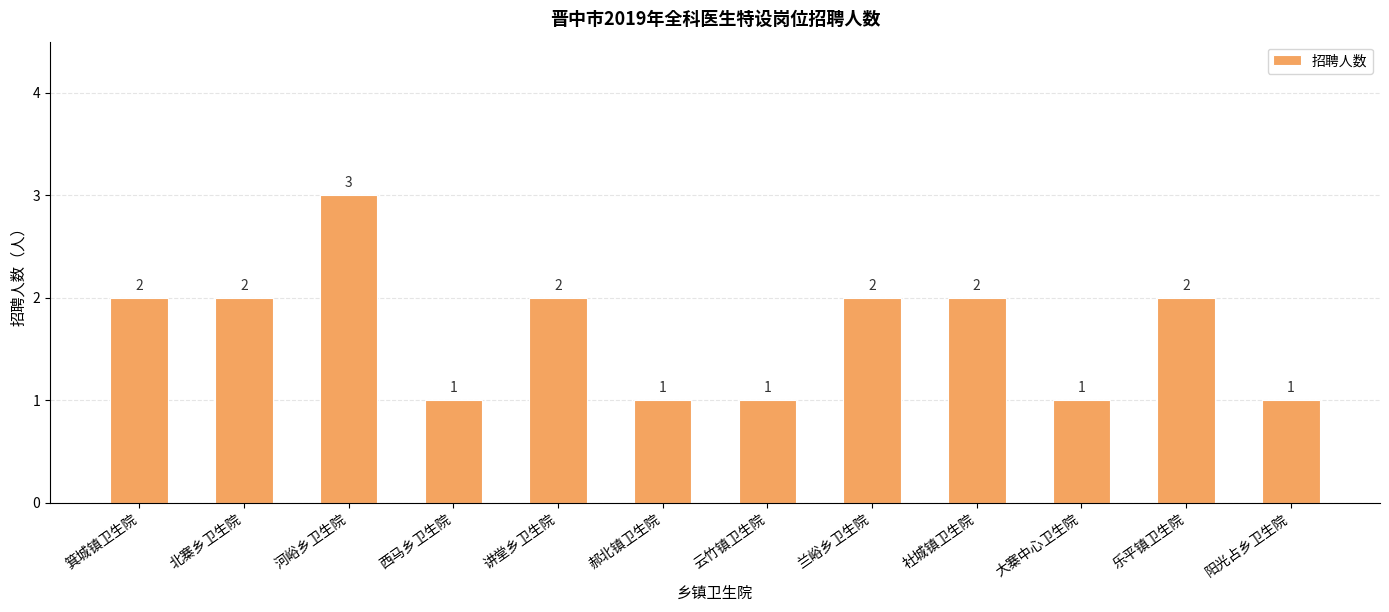

What is the difference between the maximum and minimum values?

2